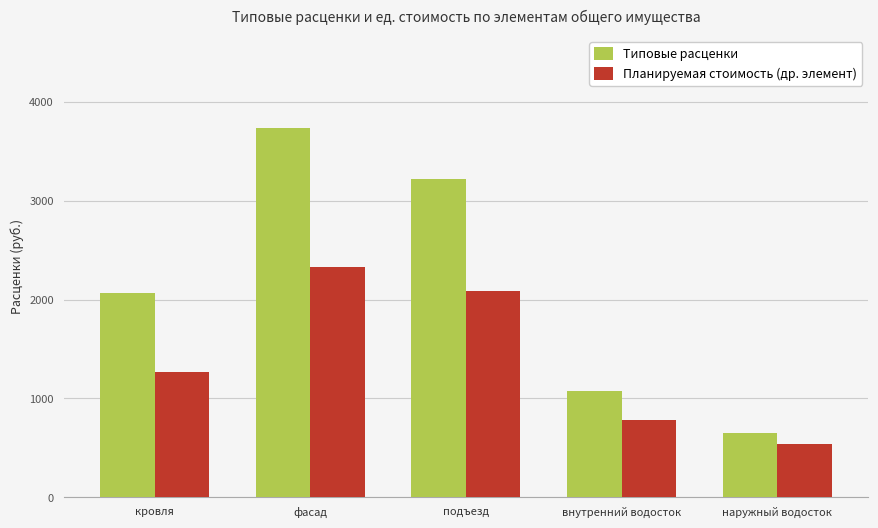

At how many categories does at least one series exceed 763?

4